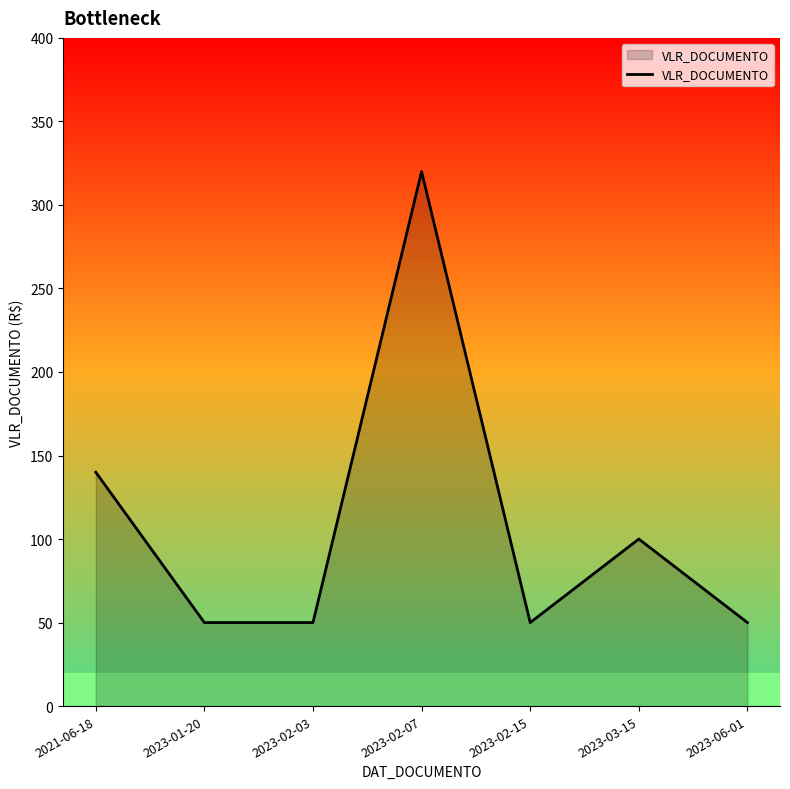

How many series are shown in this chart?

1